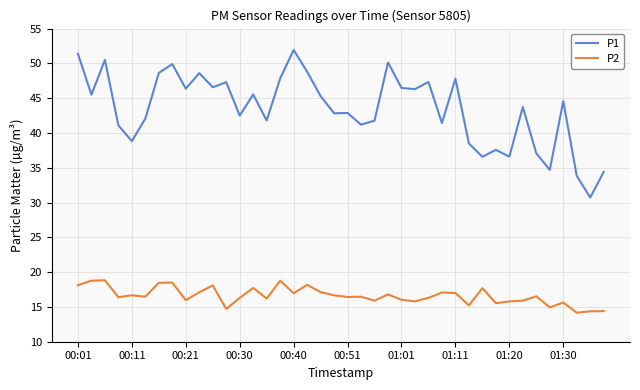

Which series has the largest range (max minus min)?

P1